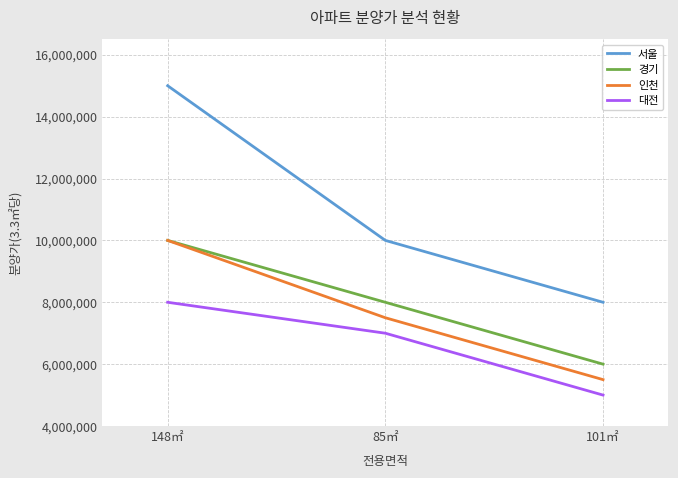

What is the approximate value of 서울 at 101㎡?

8000000